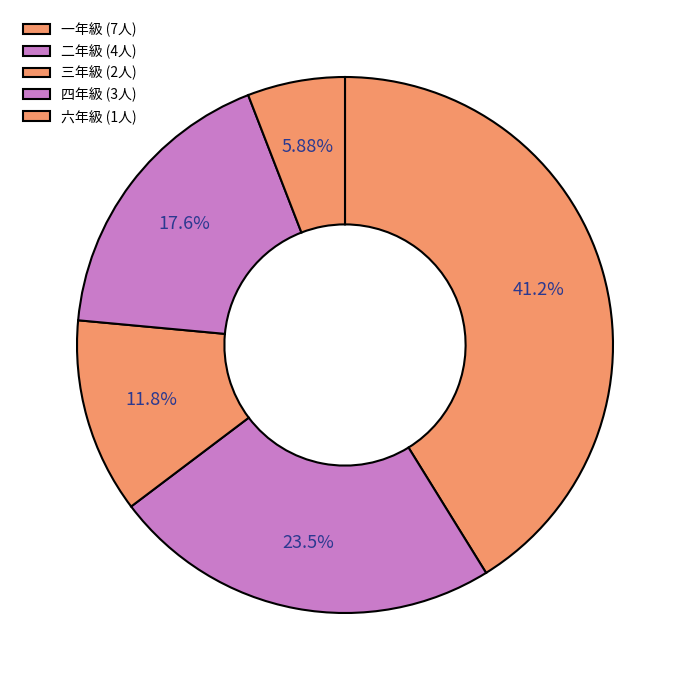

Does 一年級 represent more than half of the total?

No